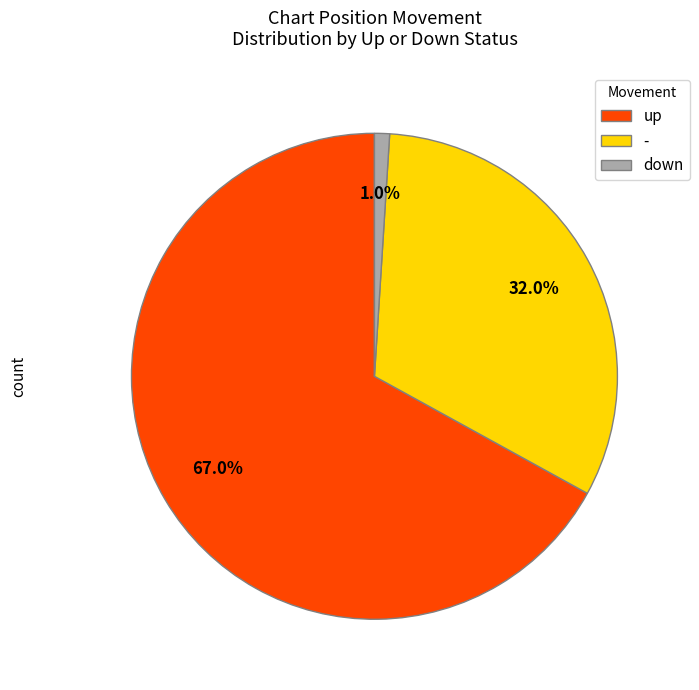

To the nearest percent, what is the average slice percentage?

33%